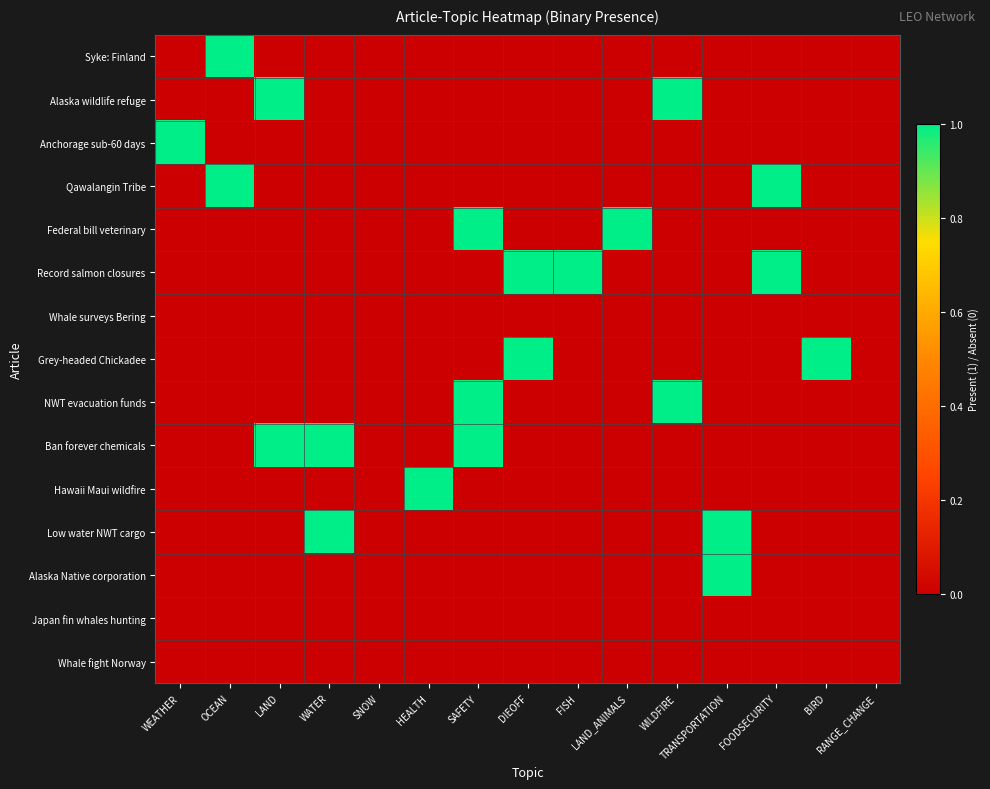

Which series has the largest total across all categories?

Record salmon closures